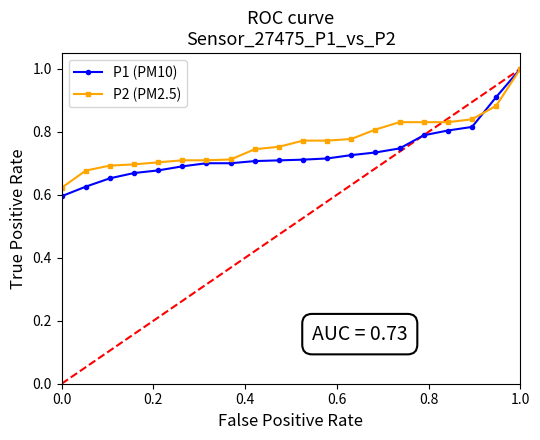

Which series has the largest range (max minus min)?

P1 (PM10)